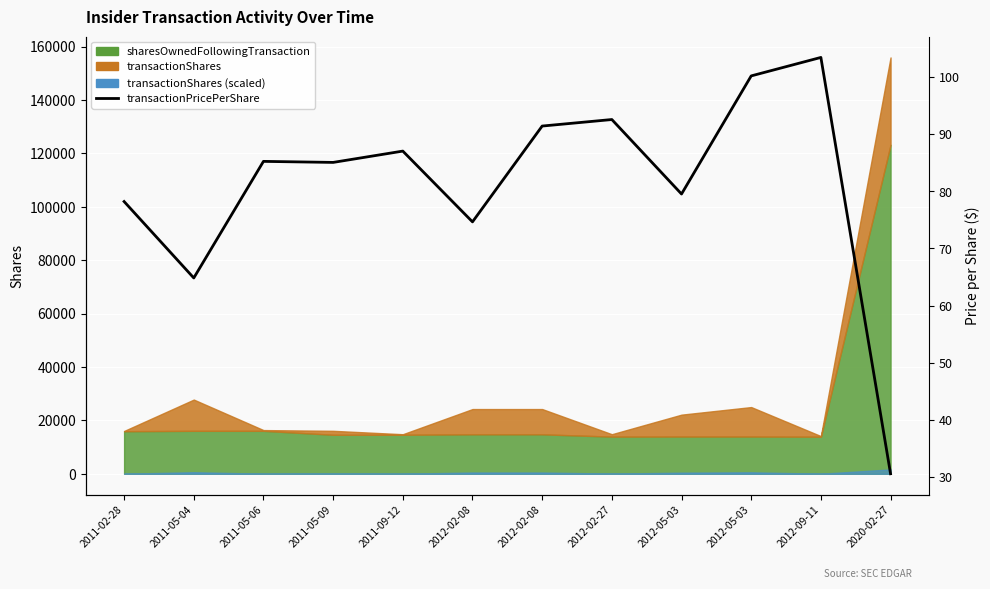

How many interior local peaks (higher than both neighbors) does the data have?

4